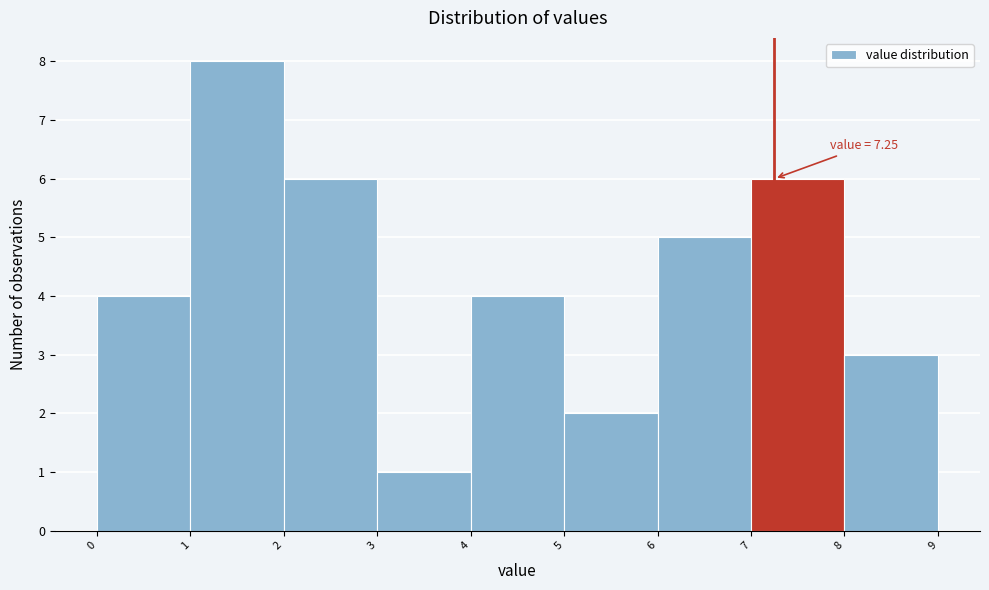

Over which range of the x-axis is the bar tallest?

1 to 2